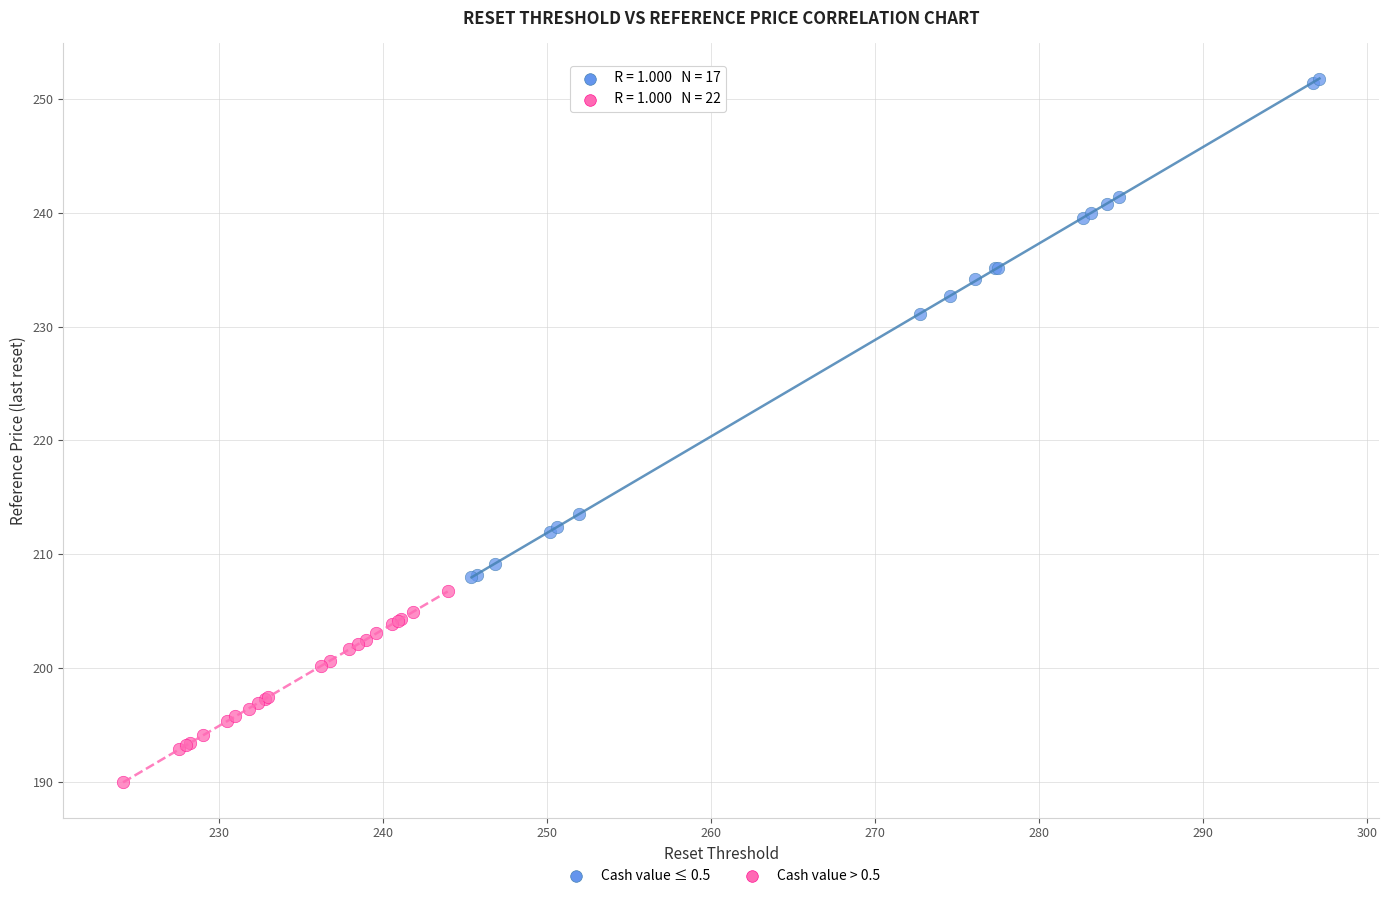

Which series has the widest spread of Y values?

Cash value ≤ 0.5